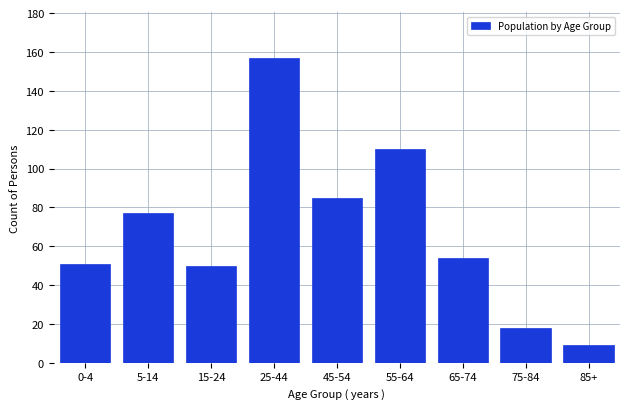

Reading left to right, what are all the values shown in this chart?

51	77	50	157	85	110	54	18	9